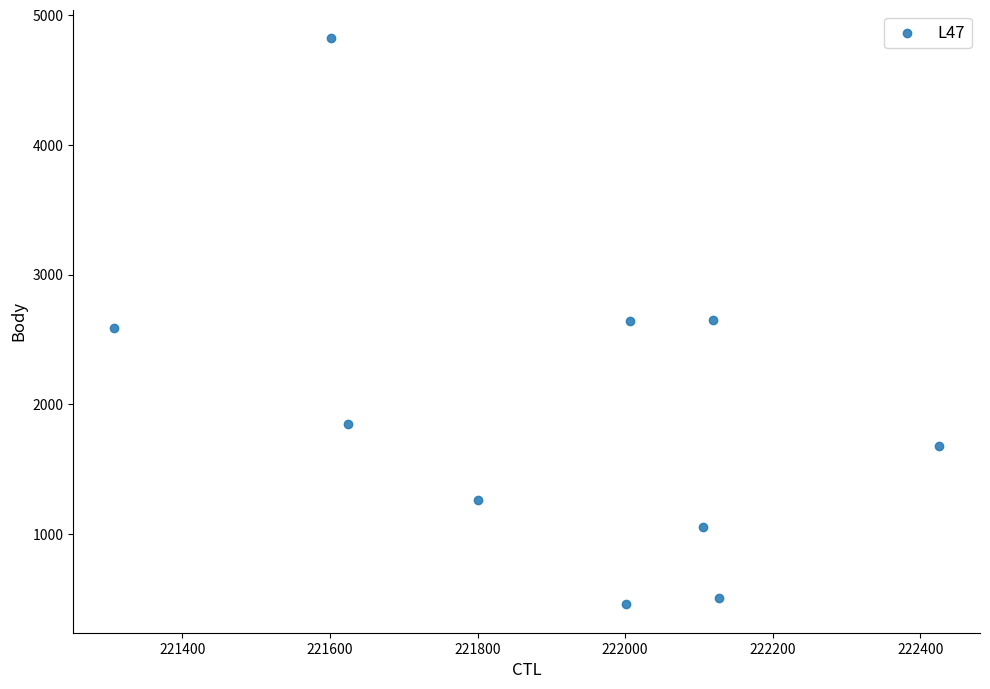

What is the average X value?

221912